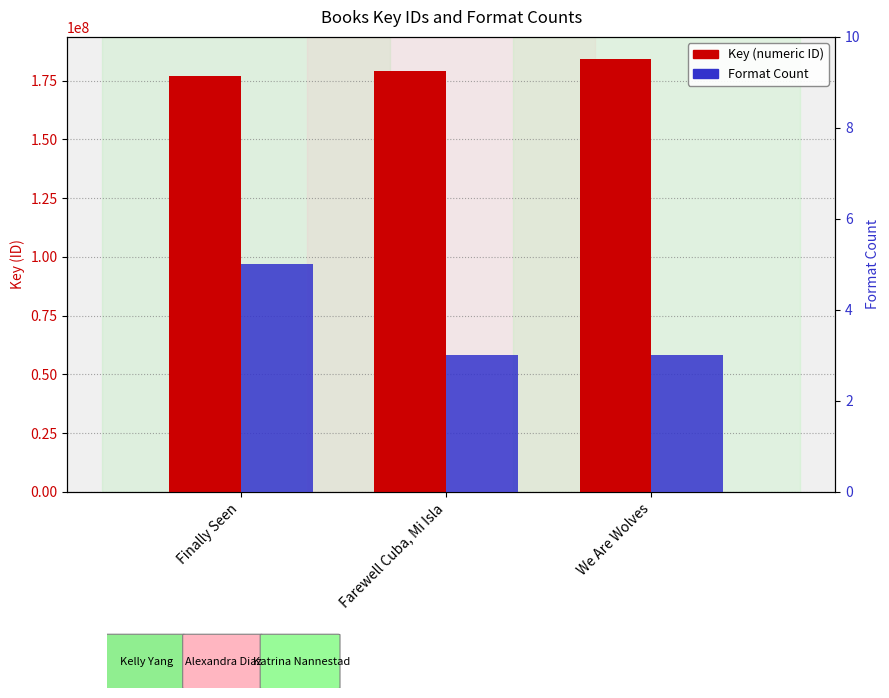

What are all the series names shown in the legend?

Key, Format Count